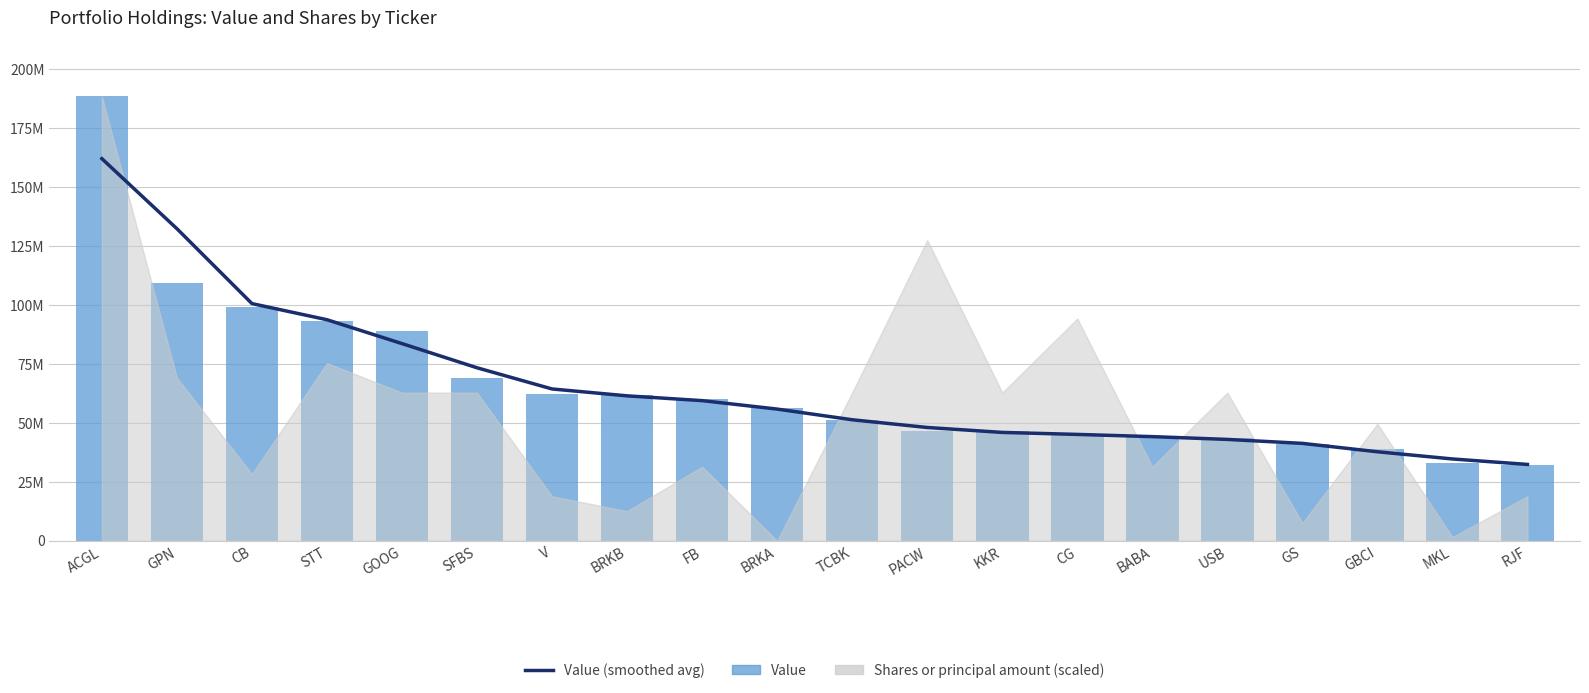

What is the label of the 7th bar from the left?

V